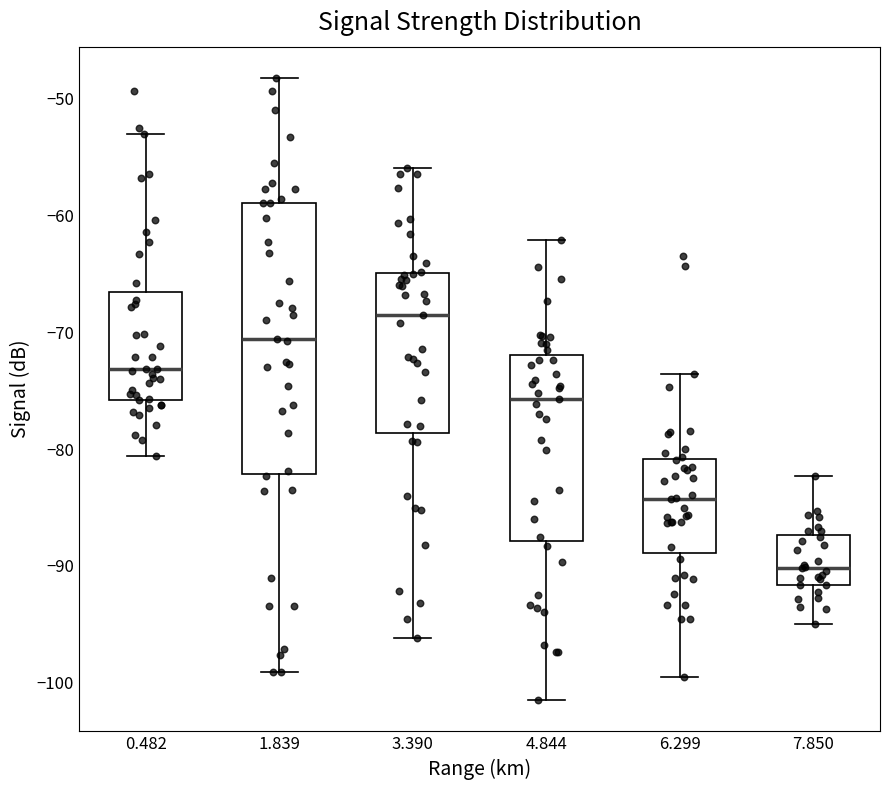

Reading left to right, read every box against the y-axis: the position of its median line, the range the box covers, and the ends of its whiskers. The values are not printed on the chart, so give them approximately, as read against the axis.

0.482: median -73, box -76 to -66, whiskers -81 to -53
1.839: median -71, box -82 to -59, whiskers -99 to -48
3.390: median -68, box -79 to -65, whiskers -96 to -56
4.844: median -76, box -88 to -72, whiskers -101 to -62
6.299: median -84, box -89 to -81, whiskers -99 to -74
7.850: median -90, box -92 to -87, whiskers -95 to -82